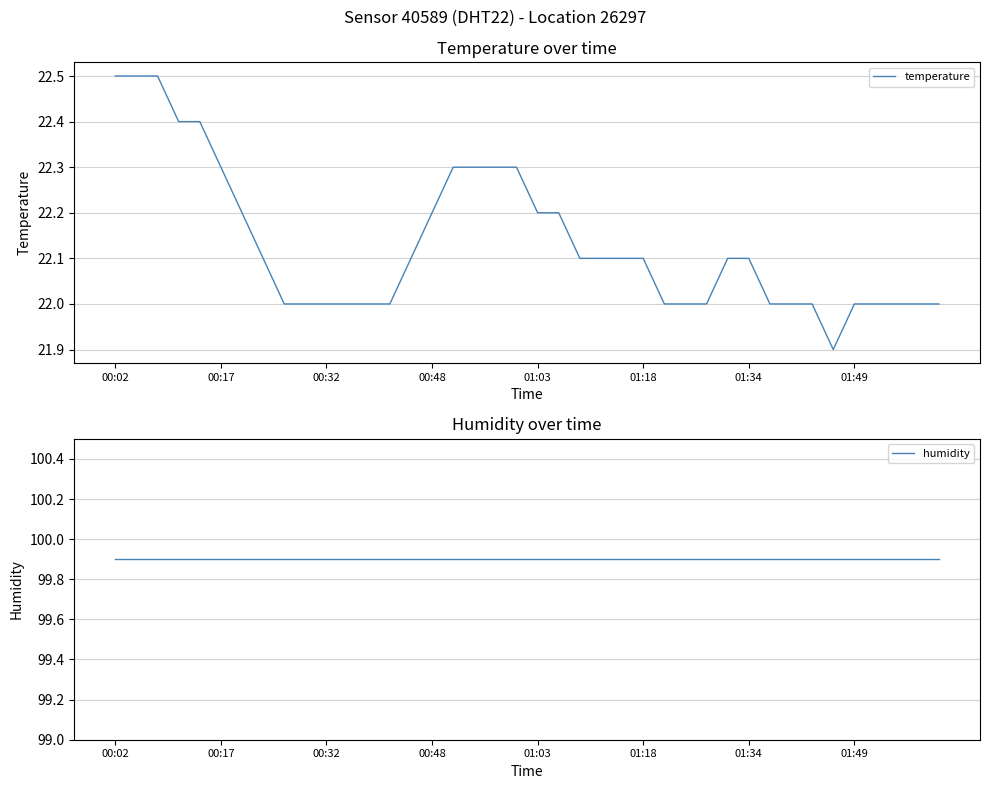

Reading left to right, transcribe all the data shown in this chart.

temperature: 22.5	22.5	22.5	22.4	22.4	22.3	22.2	22.1	22.0	22.0	22.0	22.0	22.0	22.0	22.1	22.2	22.3	22.3	22.3	22.3	22.2	22.2	22.1	22.1	22.1	22.1	22.0	22.0	22.0	22.1	22.1	22.0	22.0	22.0	21.9	22.0	22.0	22.0	22.0	22.0
humidity: 99.9	99.9	99.9	99.9	99.9	99.9	99.9	99.9	99.9	99.9	99.9	99.9	99.9	99.9	99.9	99.9	99.9	99.9	99.9	99.9	99.9	99.9	99.9	99.9	99.9	99.9	99.9	99.9	99.9	99.9	99.9	99.9	99.9	99.9	99.9	99.9	99.9	99.9	99.9	99.9